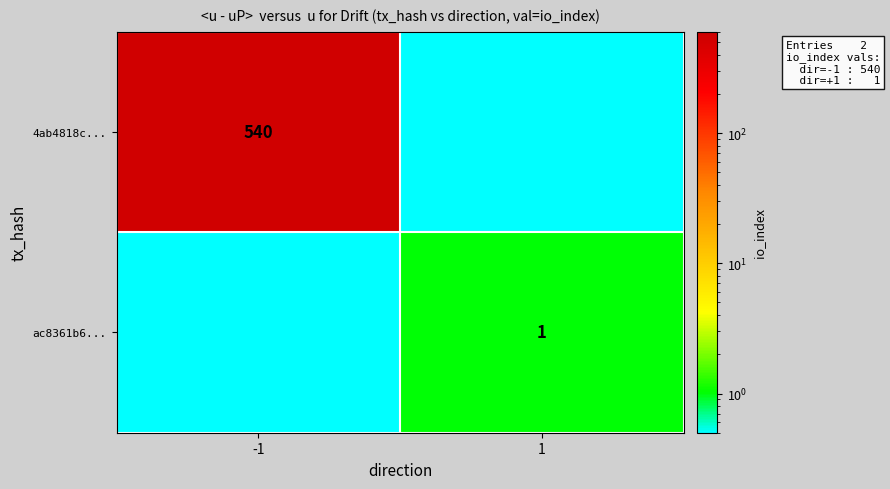

The ac8361b6... series shows 1.5 at 1. True or false?

False